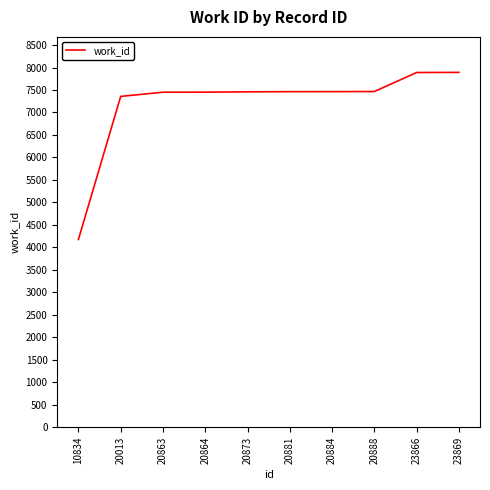

What is the maximum value shown in the chart?

7892